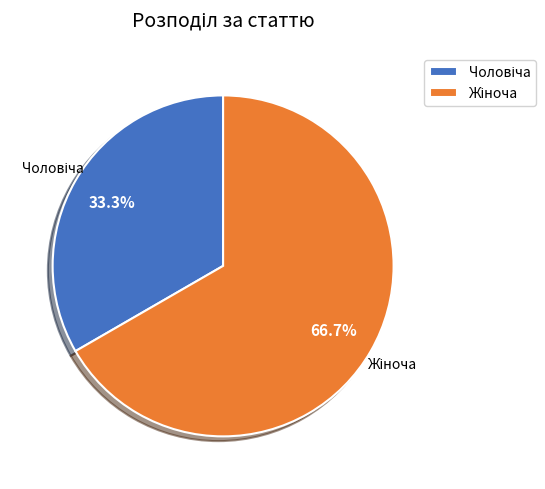

Is there a majority slice in this chart?

Yes